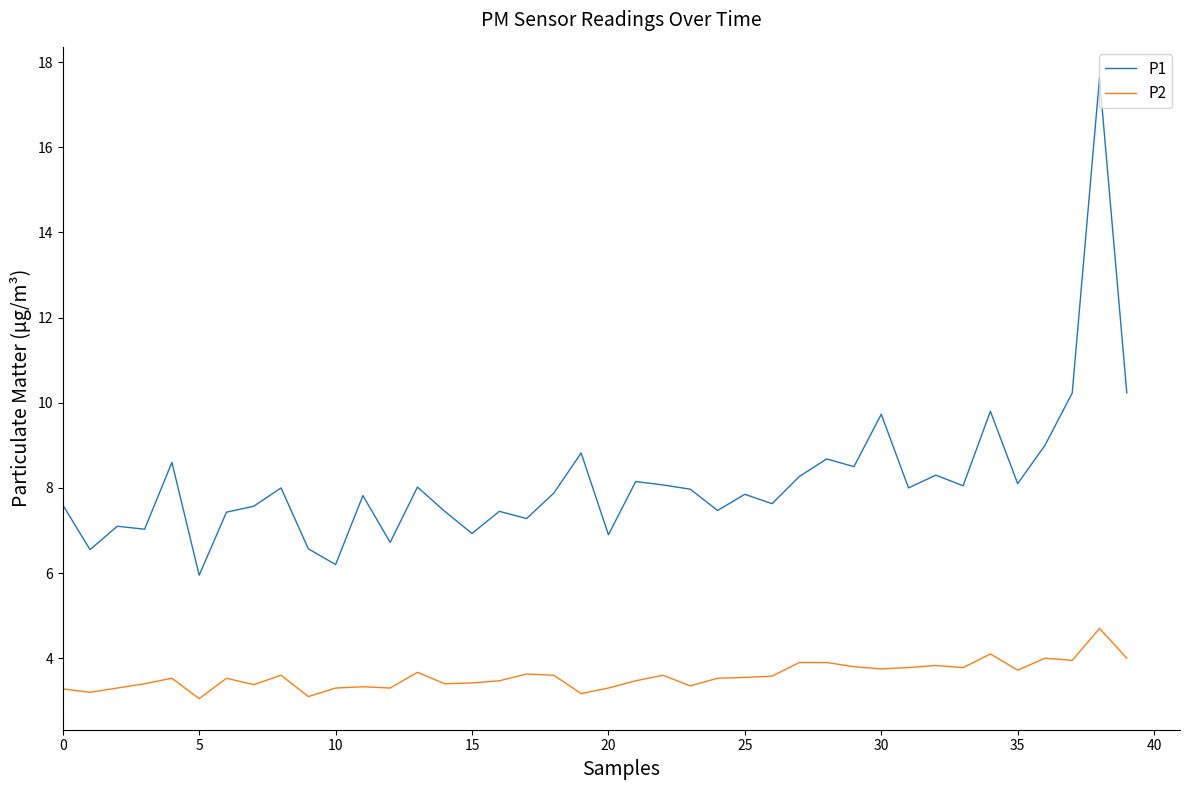

Which series has the largest range (max minus min)?

P1